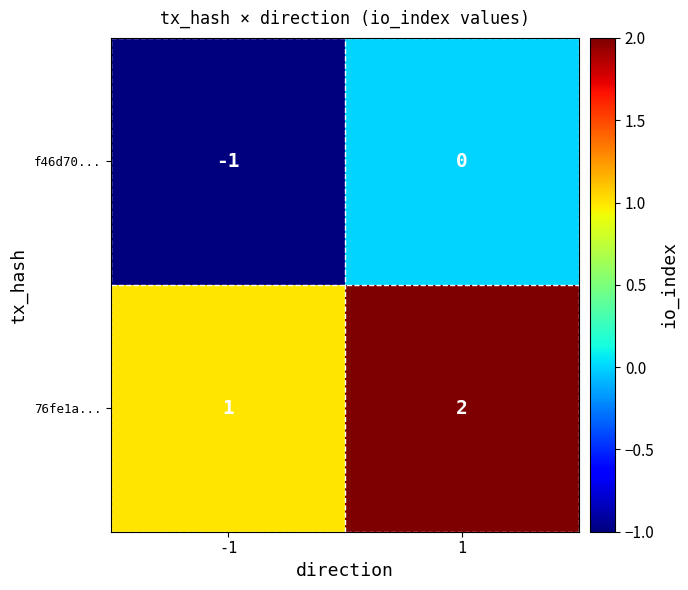

The f46d70... series shows -1 at -1. True or false?

True